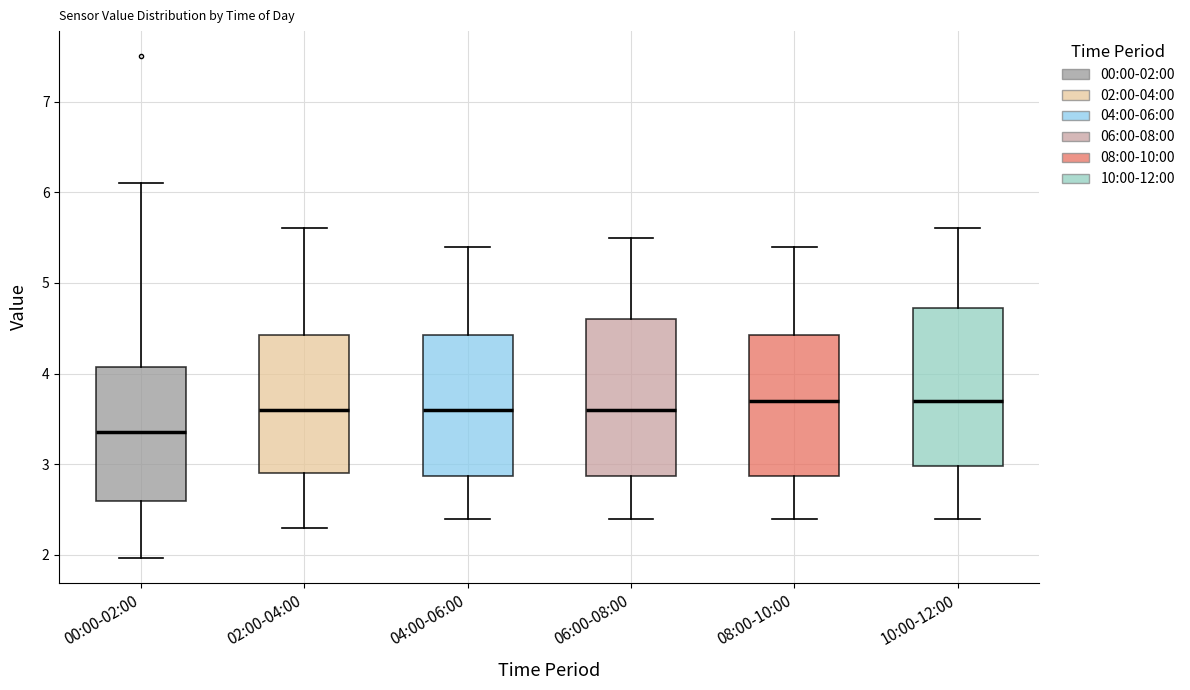

Where does the median line of the box for 02:00-04:00 sit on the y-axis? The values are not printed on the chart, so give them approximately, as read against the axis.

3.6